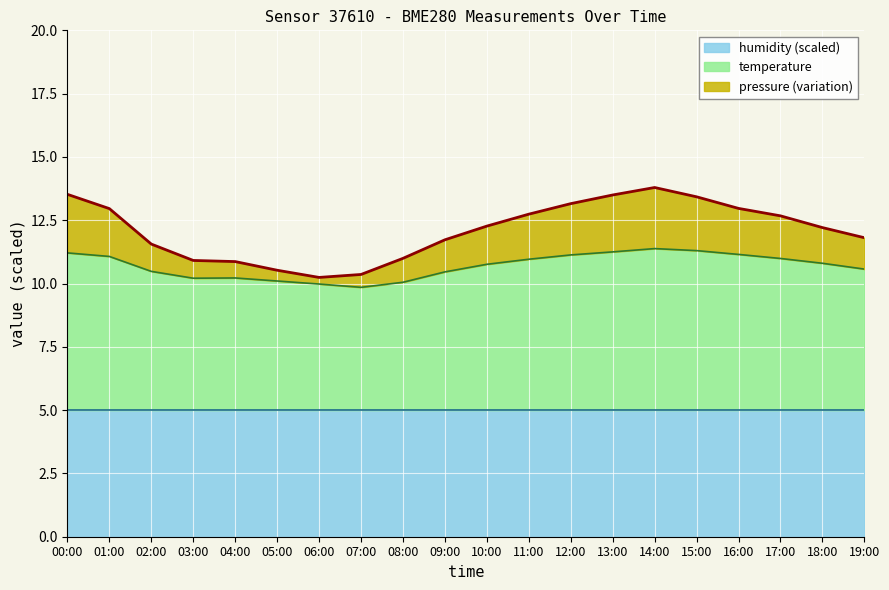

The value of humidity (scaled) at 09:00 is 5.0. True or false?

True